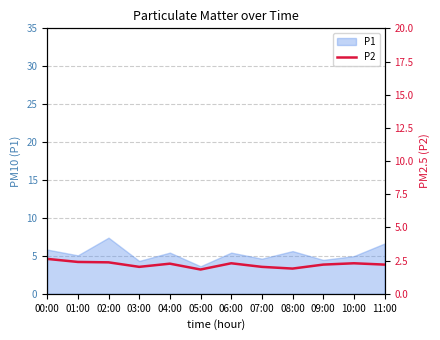

Is it true that P1 equals 5.6 at 08:00?

True